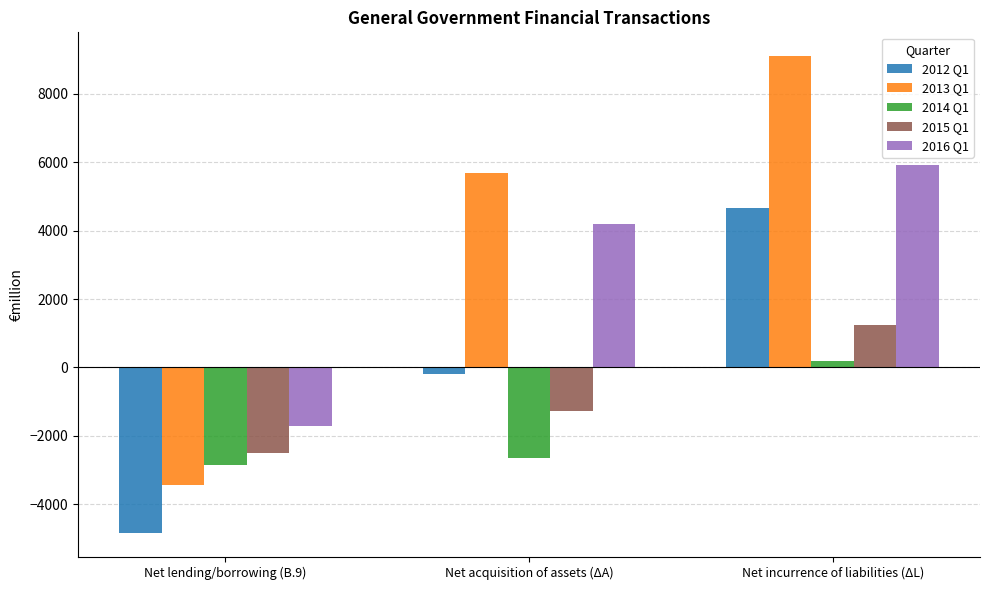

What is the difference between the maximum and minimum values in the 2014 Q1 series?

3029